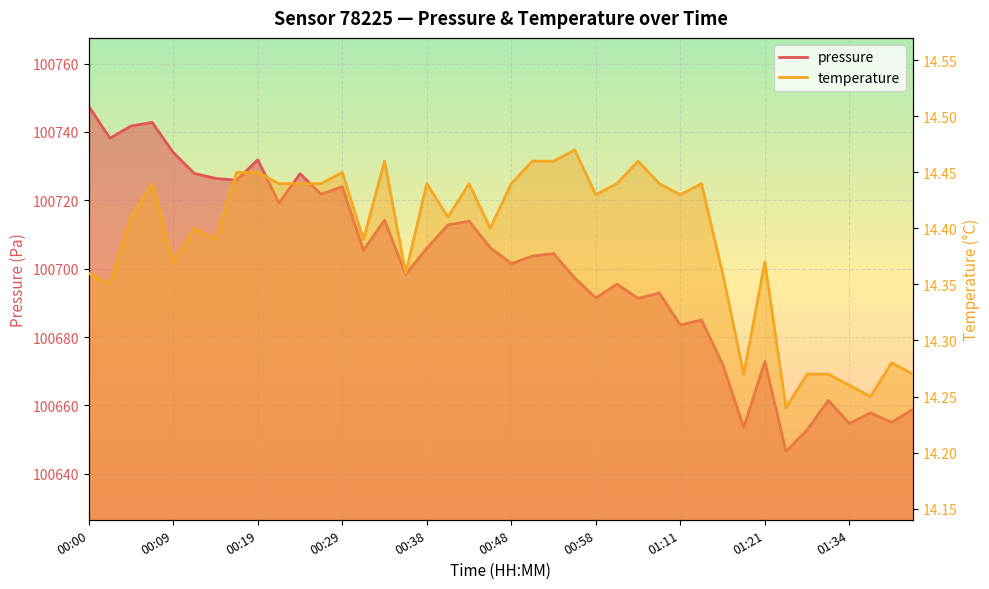

What is the smallest value displayed?

14.2